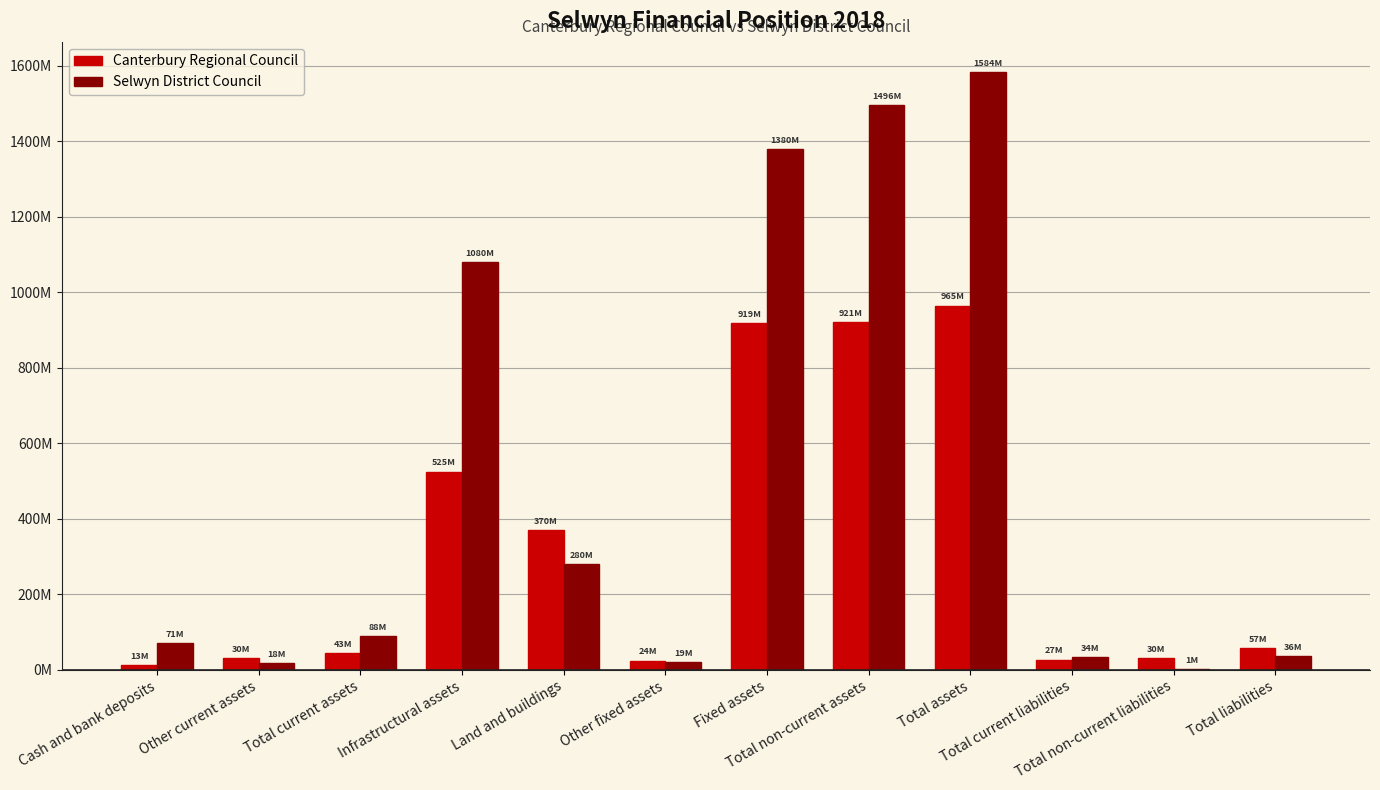

The value of Canterbury Regional Council at Total non-current liabilities is 30.4. True or false?

True